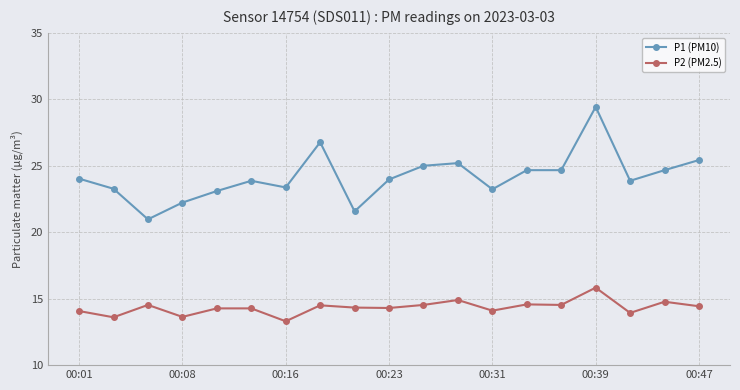

True or false: P2 (PM2.5) and P1 (PM10) intersect in this chart.

False